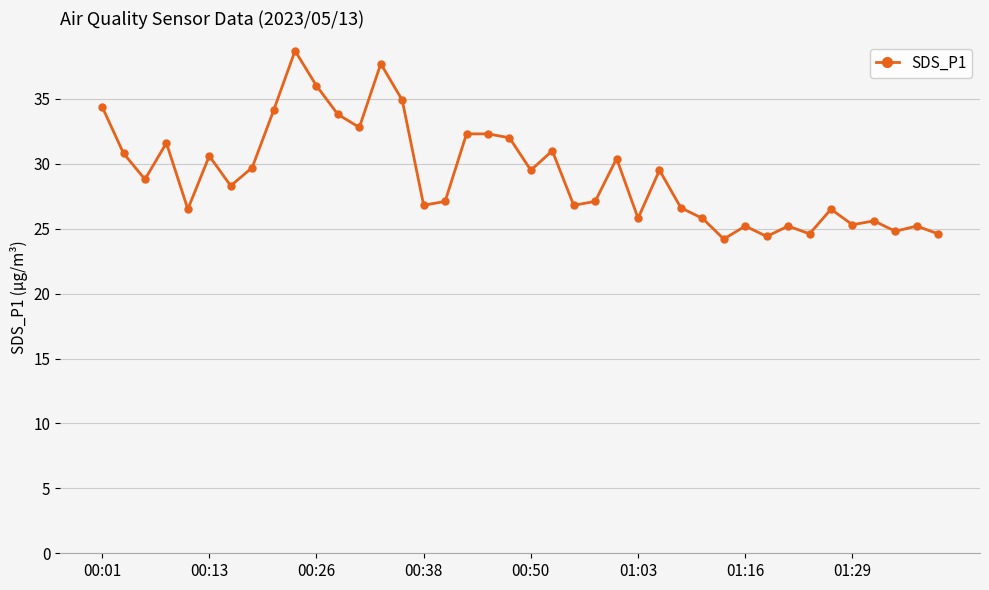

True or false: there are more than 1 points higher than both neighbors.

True